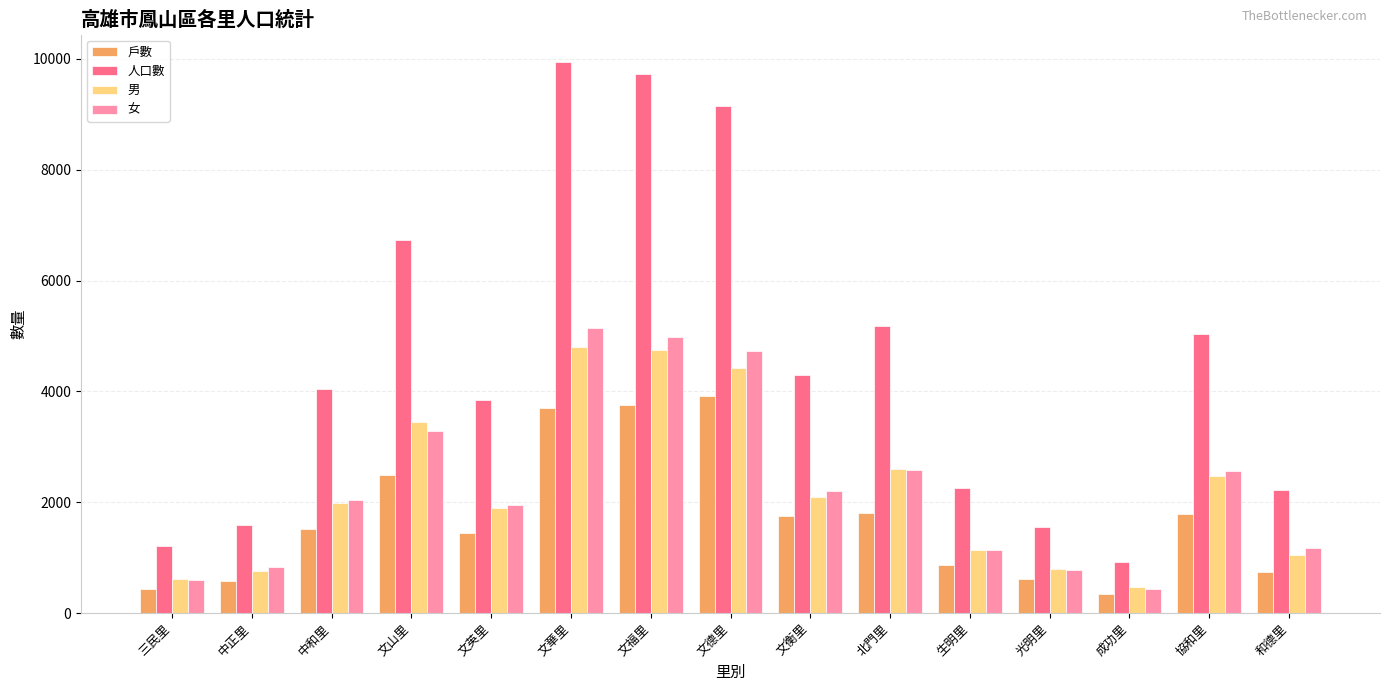

Which series has the largest range (max minus min)?

人口數